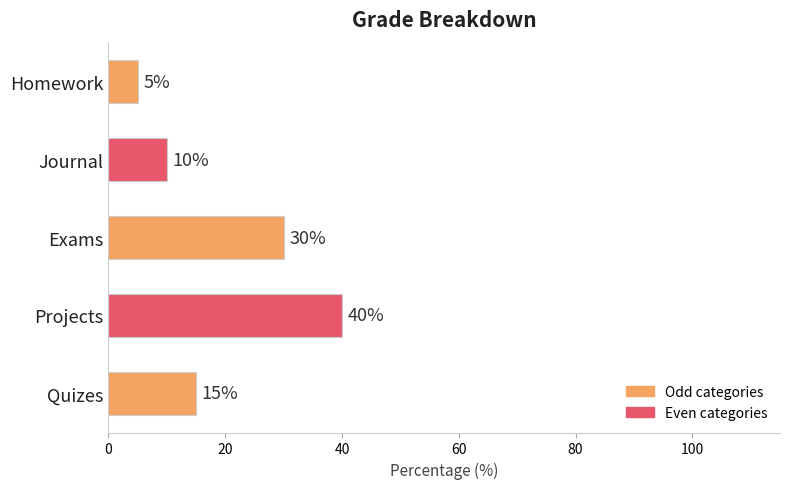

Reading top to bottom, list all the values displayed in this chart.

Homework=5	Journal=10	Exams=30	Projects=40	Quizes=15